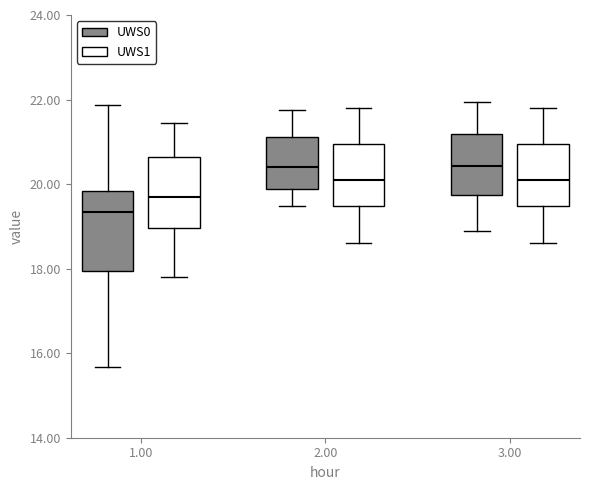

Reading left to right, transcribe this box plot: for each box, give where its median line is, the range the box spans, and where its two whiskers end, as read against the y-axis. The values are not printed on the chart, so give them approximately, as read against the axis.

1.00 (UWS0): median 19.4, box 18.0 to 19.8, whiskers 15.6 to 21.8
1.00 (UWS1): median 19.6, box 19.0 to 20.6, whiskers 17.8 to 21.4
2.00 (UWS0): median 20.4, box 19.8 to 21.2, whiskers 19.4 to 21.8
2.00 (UWS1): median 20.2, box 19.4 to 21.0, whiskers 18.6 to 21.8
3.00 (UWS0): median 20.4, box 19.8 to 21.2, whiskers 19.0 to 22.0
3.00 (UWS1): median 20.2, box 19.4 to 21.0, whiskers 18.6 to 21.8